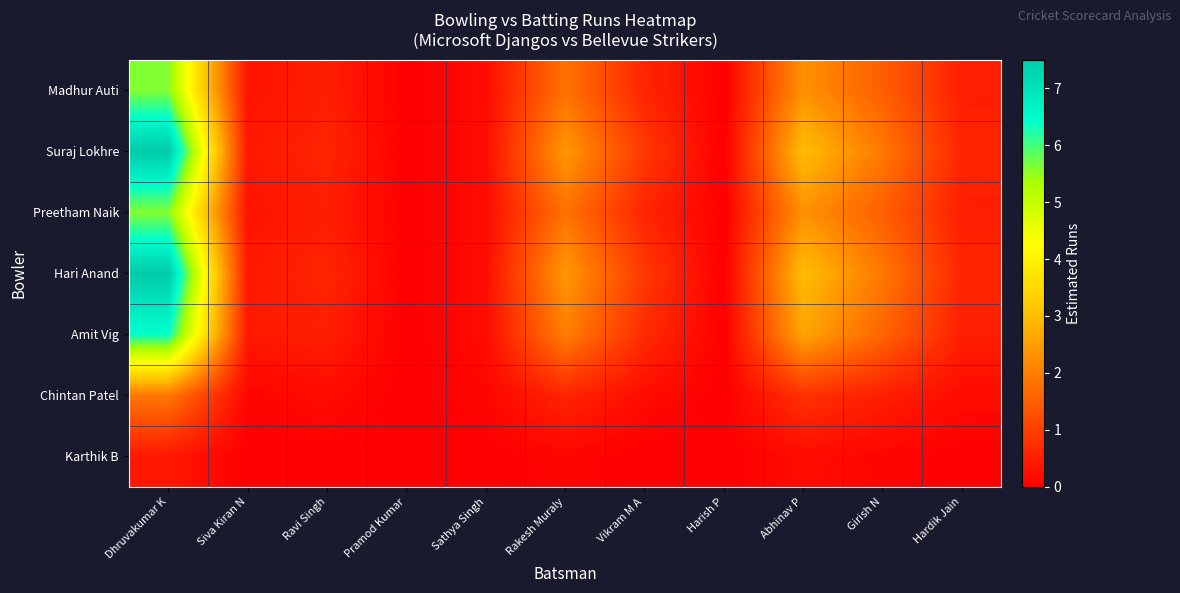

Reading left to right, what are all the values shown in this chart?

Madhur Auti: Dhruvakumar K=5.6	Siva Kiran N=0.3	Ravi Singh=0.5	Pramod Kumar=0.0	Sathya Singh=0.2	Rakesh Muraly=1.8	Vikram M A=0.6	Harish P=0.0	Abhinav P=2.3	Girish N=1.5	Hardik Jain=0.5
Suraj Lokhre: Dhruvakumar K=7.5	Siva Kiran N=0.4	Ravi Singh=0.6	Pramod Kumar=0.0	Sathya Singh=0.2	Rakesh Muraly=2.4	Vikram M A=0.9	Harish P=0.0	Abhinav P=3.0	Girish N=1.9	Hardik Jain=0.6
Preetham Naik: Dhruvakumar K=5.6	Siva Kiran N=0.3	Ravi Singh=0.5	Pramod Kumar=0.0	Sathya Singh=0.2	Rakesh Muraly=1.8	Vikram M A=0.6	Harish P=0.0	Abhinav P=2.3	Girish N=1.5	Hardik Jain=0.5
Hari Anand: Dhruvakumar K=7.5	Siva Kiran N=0.4	Ravi Singh=0.6	Pramod Kumar=0.0	Sathya Singh=0.2	Rakesh Muraly=2.4	Vikram M A=0.9	Harish P=0.0	Abhinav P=3.0	Girish N=1.9	Hardik Jain=0.6
Amit Vig: Dhruvakumar K=6.4	Siva Kiran N=0.4	Ravi Singh=0.5	Pramod Kumar=0.0	Sathya Singh=0.2	Rakesh Muraly=2.0	Vikram M A=0.7	Harish P=0.0	Abhinav P=2.6	Girish N=1.6	Hardik Jain=0.5
Chintan Patel: Dhruvakumar K=1.9	Siva Kiran N=0.1	Ravi Singh=0.2	Pramod Kumar=0.0	Sathya Singh=0.1	Rakesh Muraly=0.6	Vikram M A=0.2	Harish P=0.0	Abhinav P=0.8	Girish N=0.5	Hardik Jain=0.2
Karthik B: Dhruvakumar K=0.4	Siva Kiran N=0.0	Ravi Singh=0.0	Pramod Kumar=0.0	Sathya Singh=0.0	Rakesh Muraly=0.1	Vikram M A=0.0	Harish P=0.0	Abhinav P=0.2	Girish N=0.1	Hardik Jain=0.0